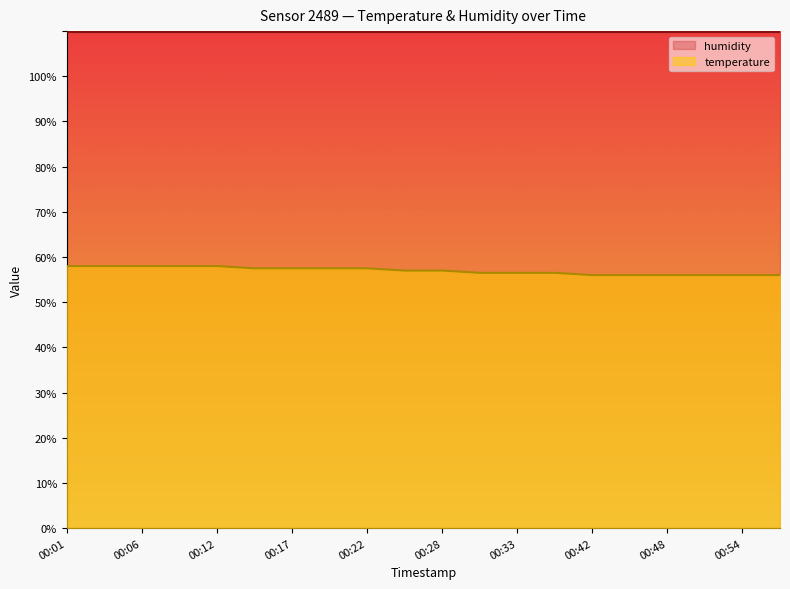

List the labels in order of value, smallest first.

00:42, 00:45, 00:48, 00:51, 00:54, 00:56, 00:31, 00:33, 00:36, 00:25, 00:28, 00:14, 00:17, 00:20, 00:22, 00:01, 00:04, 00:06, 00:09, 00:12